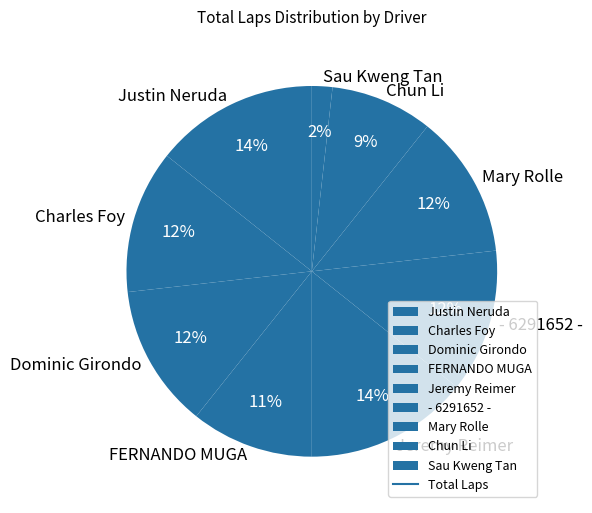

Does any single category account for the majority?

No